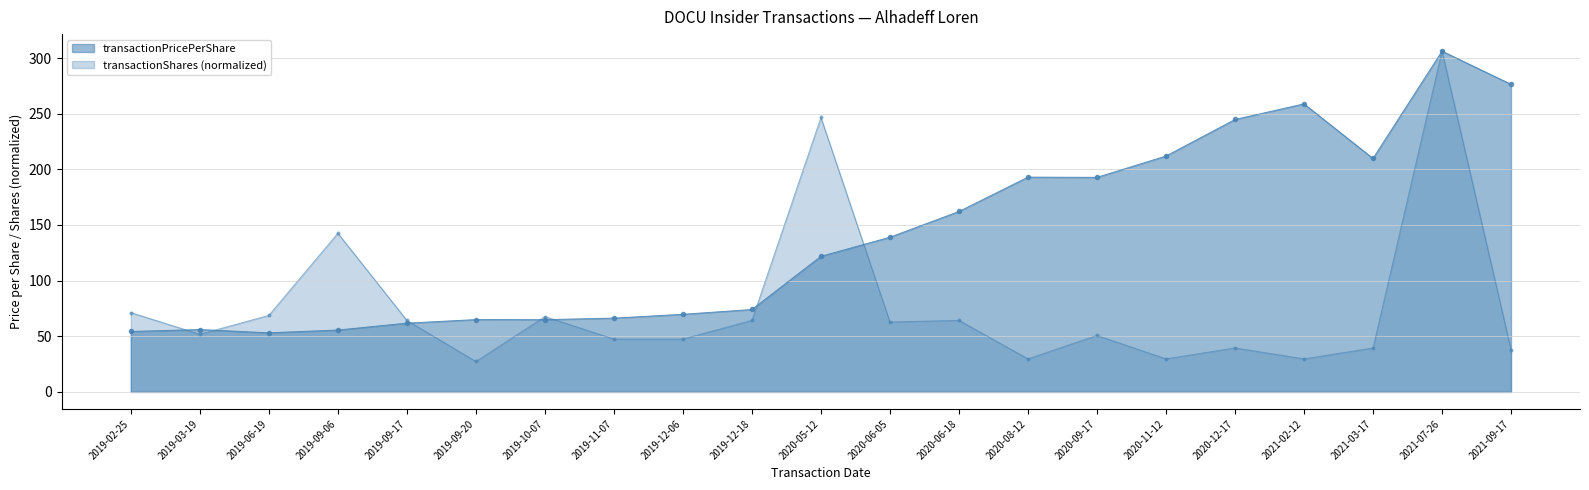

What is the difference between the maximum and minimum values in the transactionPricePerShare series?

253.1